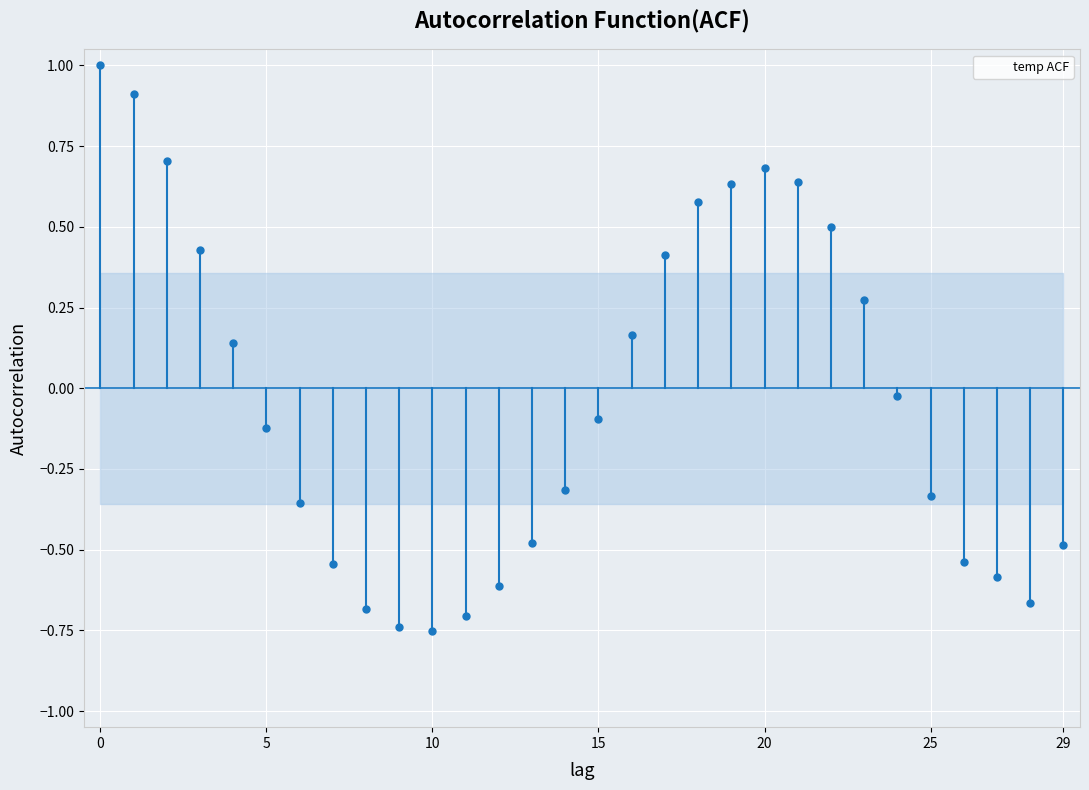

How many data points are above 0?

13